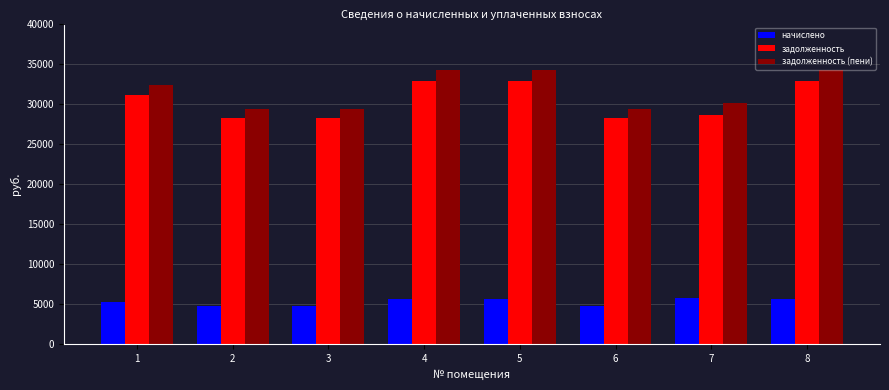

Which series has the widest spread of values?

задолженность (пени)